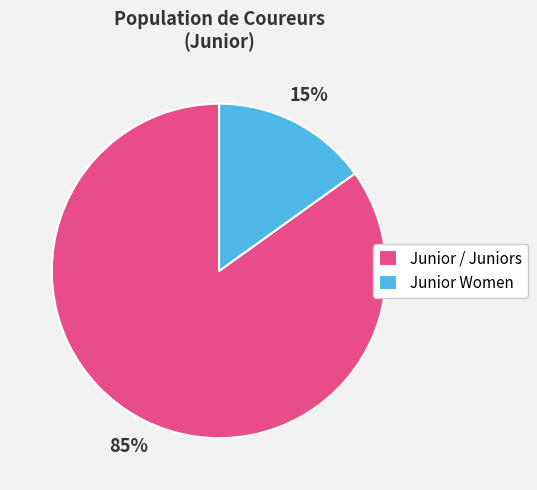

Combined, do Junior / Juniors and Junior Women account for over 50%?

Yes